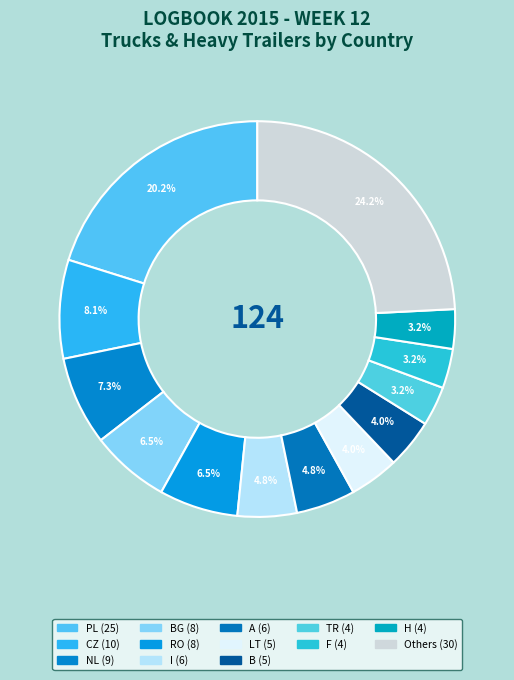

How many segments does this pie chart have?

13